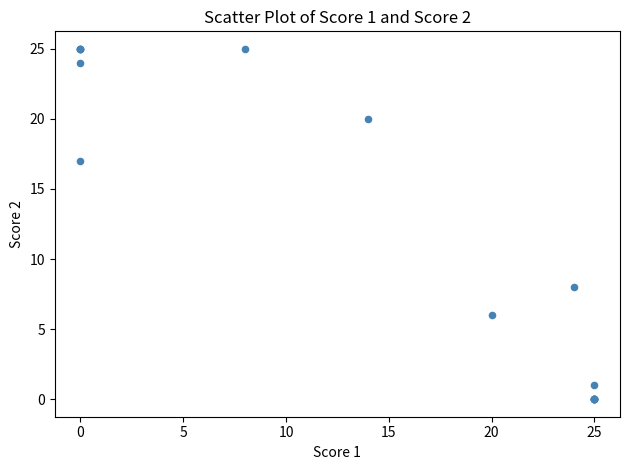

What Y value in the scatter plot is closest to 12?

8